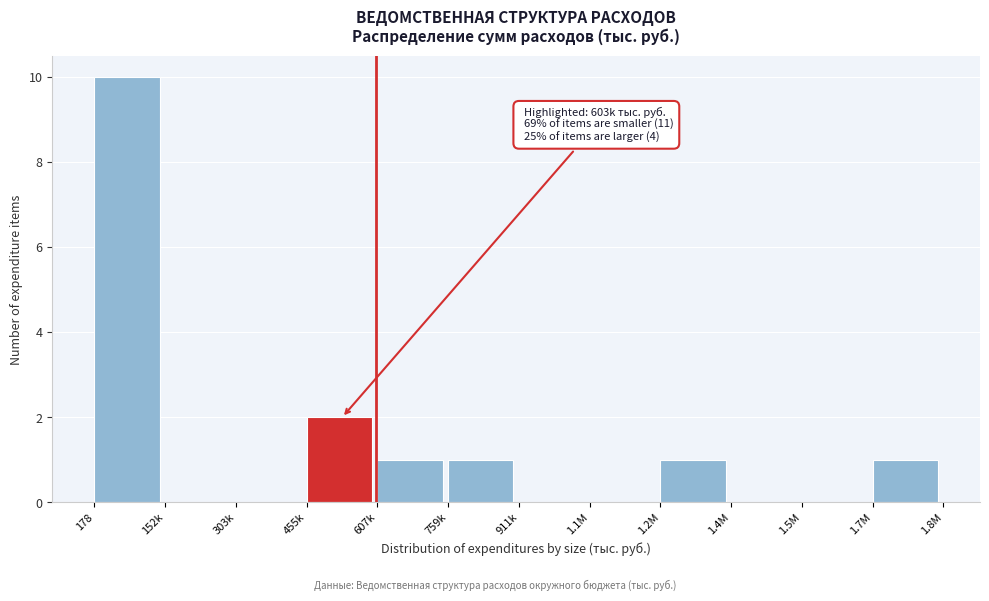

Reading left to right, extract all data points from this chart.

178=10	152k=0	303k=0	455k=2	607k=1	759k=1	911k=0	1.1M=0	1.2M=1	1.4M=0	1.5M=0	1.7M=1